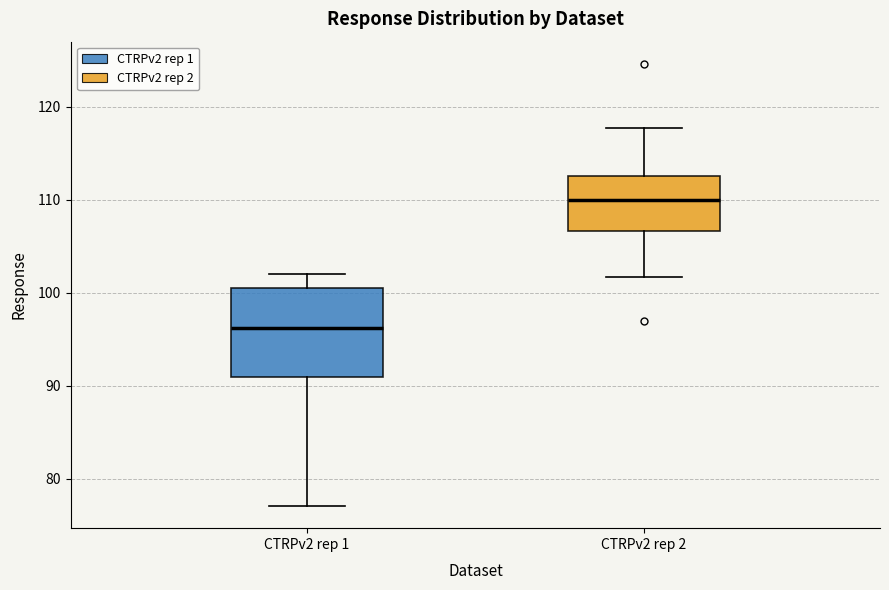

Reading left to right, transcribe this box plot: for each box, give where its median line is, the range the box spans, and where its two whiskers end, as read against the y-axis. The values are not printed on the chart, so give them approximately, as read against the axis.

CTRPv2 rep 1: median 96, box 91 to 101, whiskers 77 to 102
CTRPv2 rep 2: median 110, box 107 to 113, whiskers 102 to 118